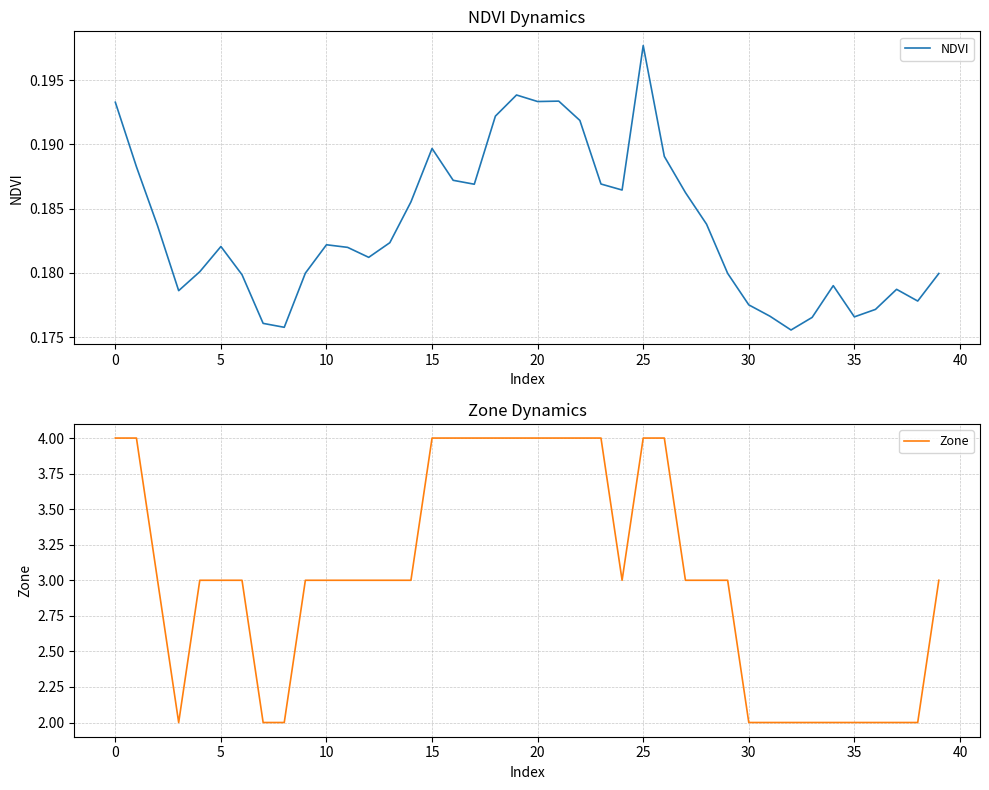

Reading left to right, extract all data points from this chart.

NDVI: 0.2	0.2	0.2	0.2	0.2	0.2	0.2	0.2	0.2	0.2	0.2	0.2	0.2	0.2	0.2	0.2	0.2	0.2	0.2	0.2	0.2	0.2	0.2	0.2	0.2	0.2	0.2	0.2	0.2	0.2	0.2	0.2	0.2	0.2	0.2	0.2	0.2	0.2	0.2	0.2
Zone: 4.0	4.0	3.0	2.0	3.0	3.0	3.0	2.0	2.0	3.0	3.0	3.0	3.0	3.0	3.0	4.0	4.0	4.0	4.0	4.0	4.0	4.0	4.0	4.0	3.0	4.0	4.0	3.0	3.0	3.0	2.0	2.0	2.0	2.0	2.0	2.0	2.0	2.0	2.0	3.0